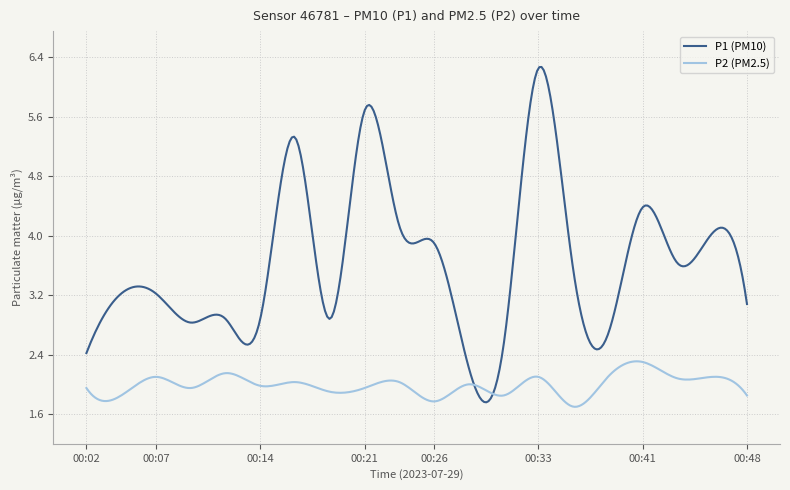

Which series has the largest total across all categories?

P1 (PM10)